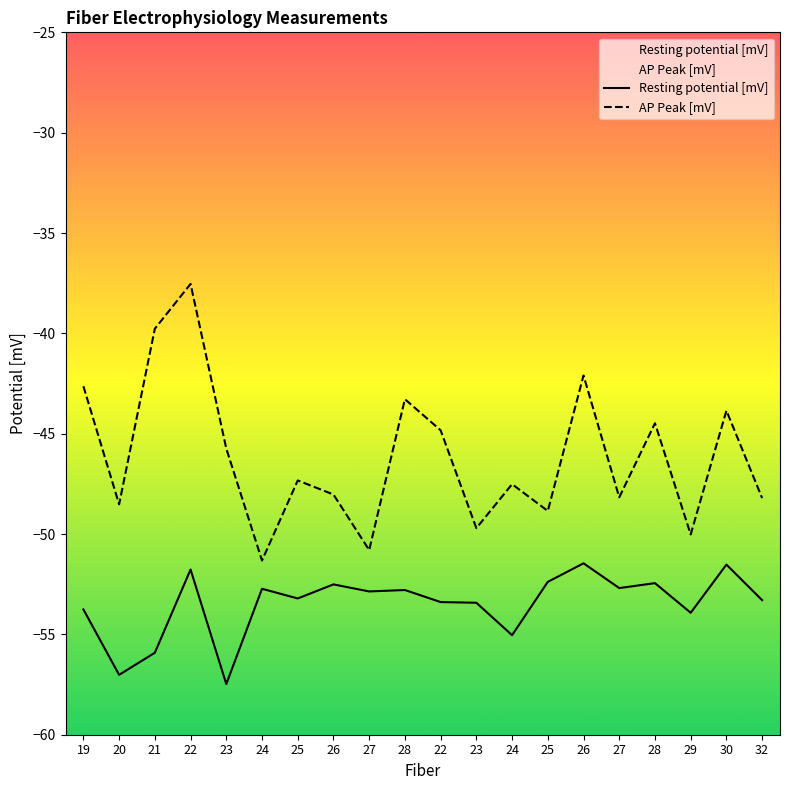

How many lines are shown in the chart?

2